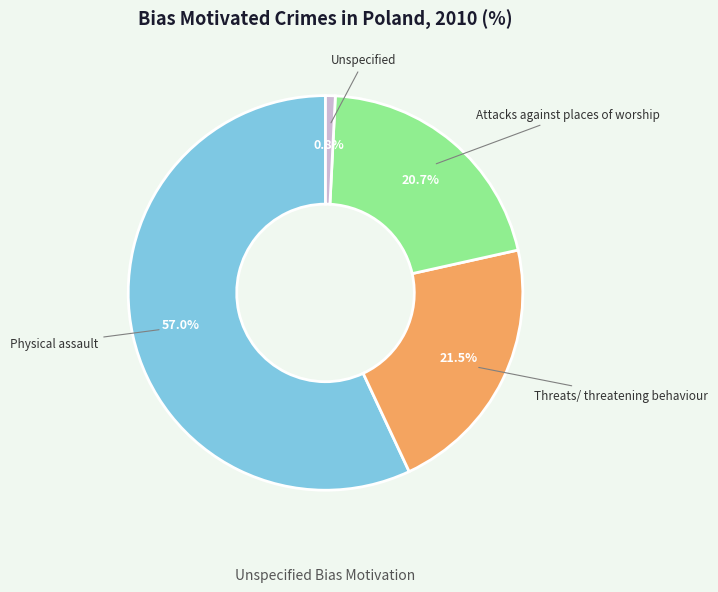

What is the total percentage of Threats/ threatening behaviour and Physical assault?

78.5%